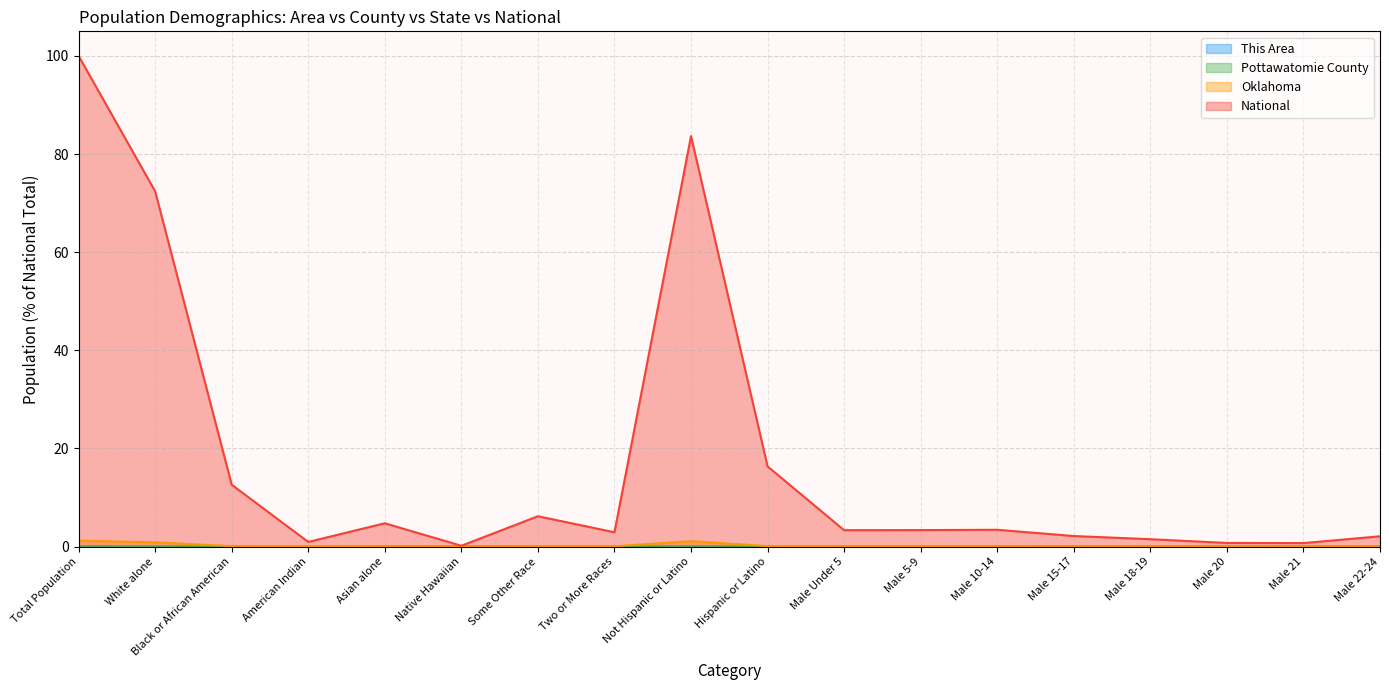

Read the National value at Male Under 5.

3.3